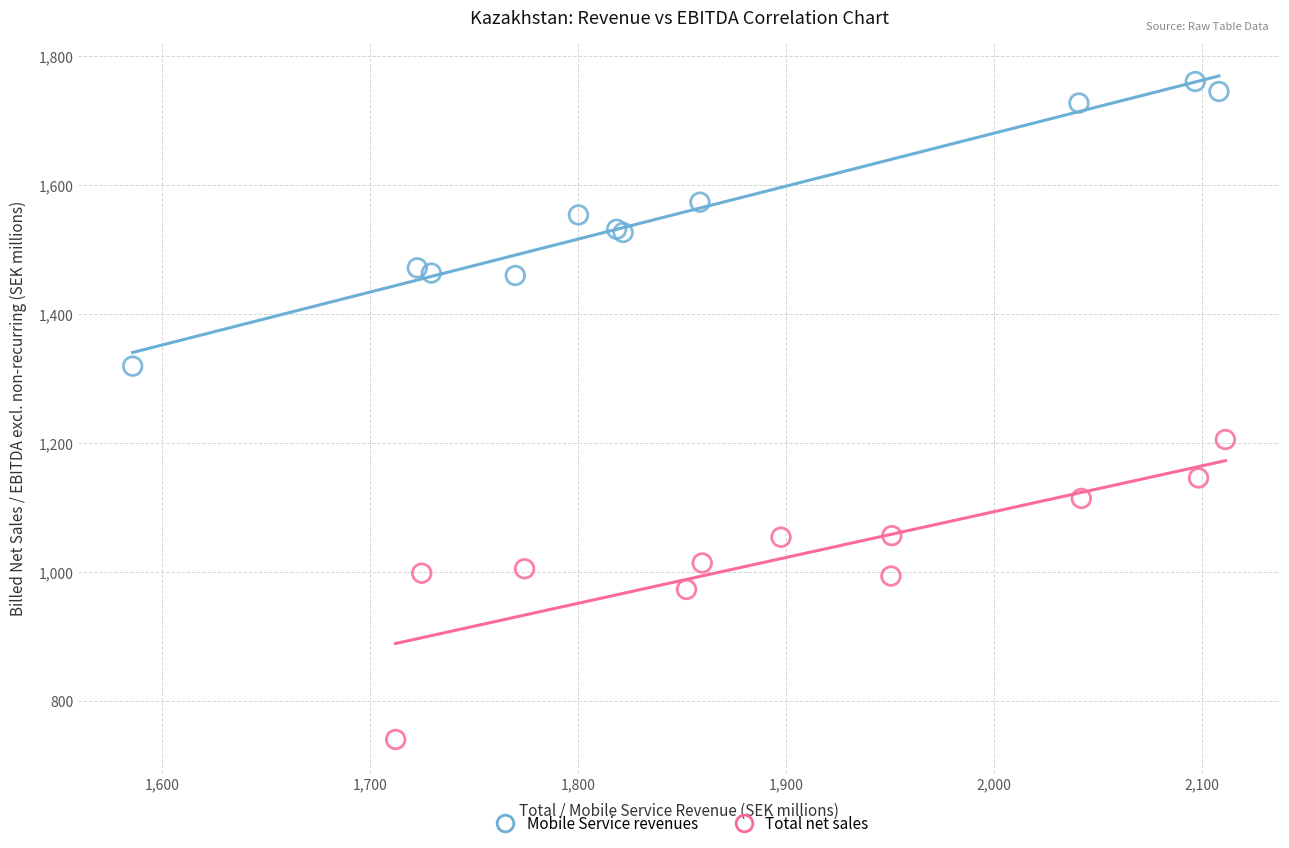

Which series contains the highest Y value?

Mobile Service revenues